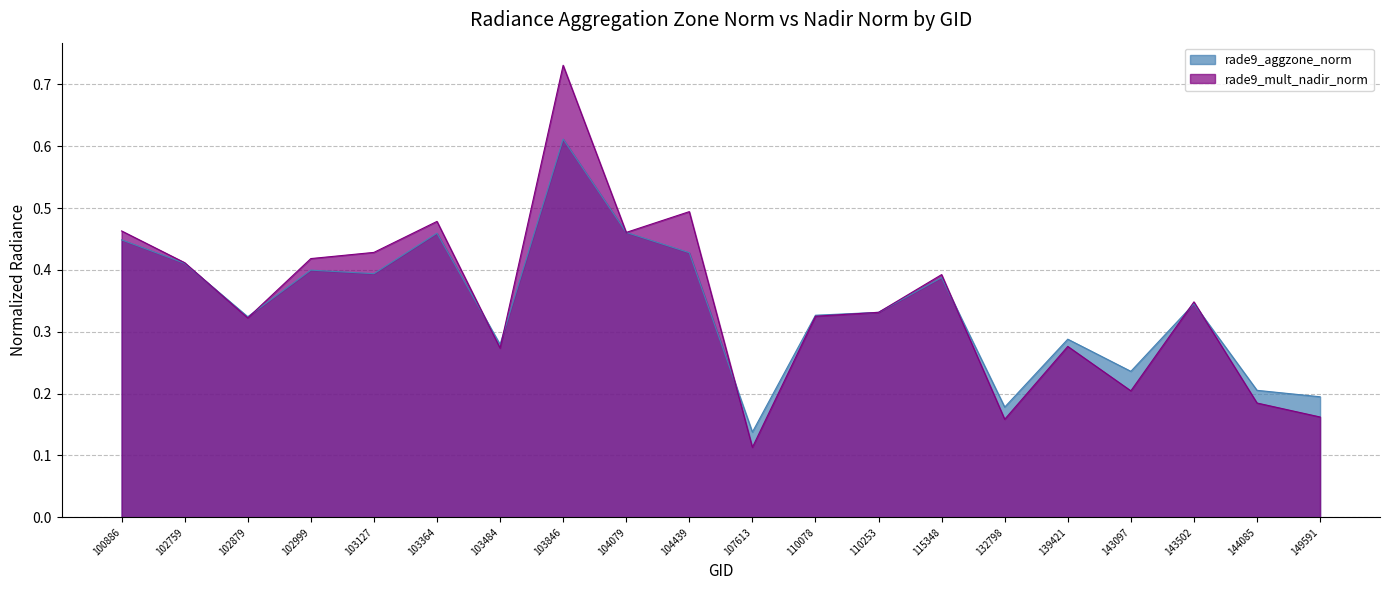

Read the rade9_aggzone_norm value at 104439.

0.4